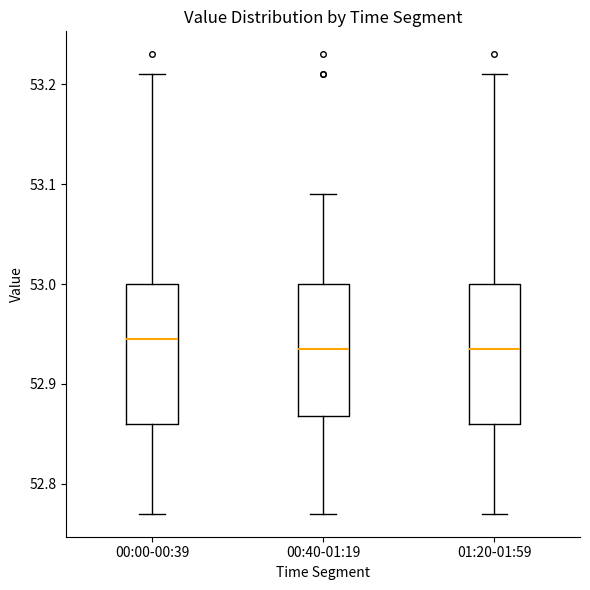

Reading left to right, transcribe this box plot: for each box, give where its median line is, the range the box spans, and where its two whiskers end, as read against the y-axis. The values are not printed on the chart, so give them approximately, as read against the axis.

00:00-00:39: median 52.95, box 52.86 to 53.00, whiskers 52.77 to 53.21
00:40-01:19: median 52.94, box 52.87 to 53.00, whiskers 52.77 to 53.09
01:20-01:59: median 52.94, box 52.86 to 53.00, whiskers 52.77 to 53.21